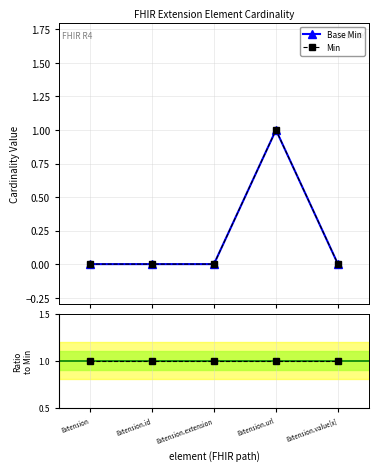

True or false: Ratio Base Min / Min and Base Min intersect in this chart.

False